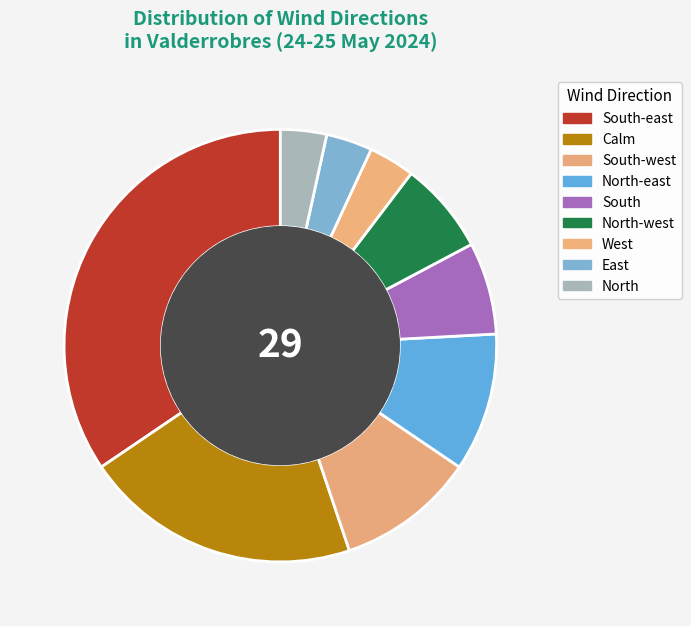

What is the largest slice in the pie chart?

South-east